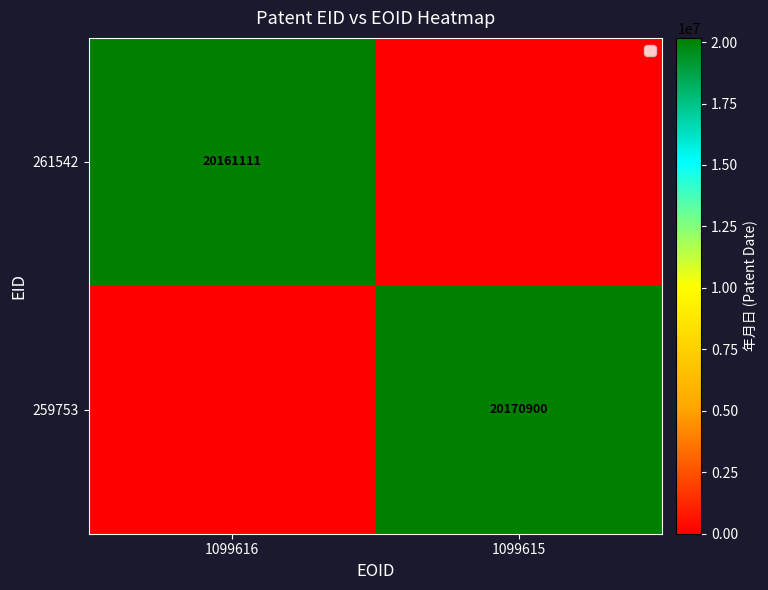

At how many categories does at least one series exceed 6727644?

2